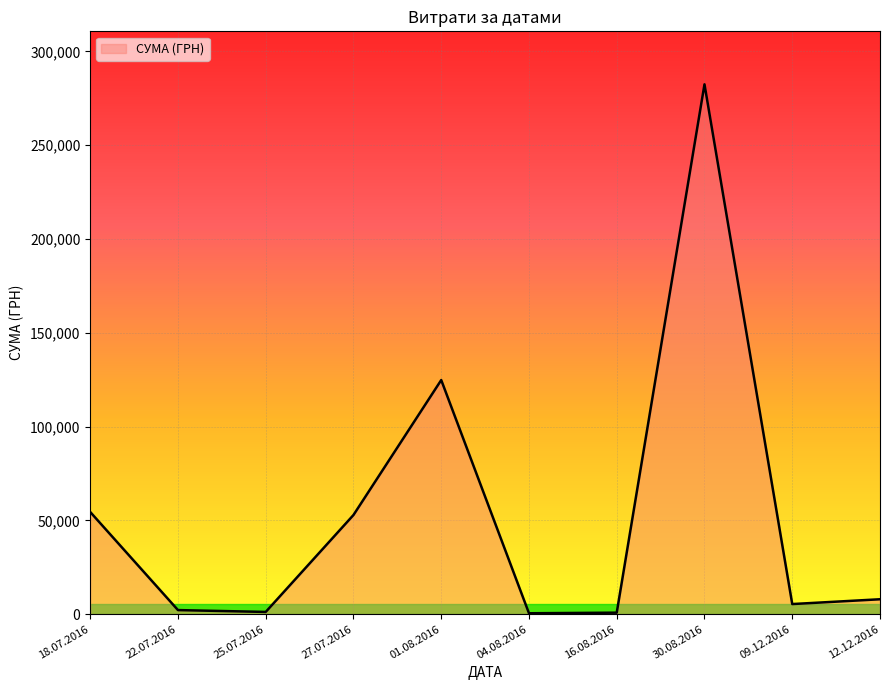

What is the difference between the maximum and minimum values?

282004.7